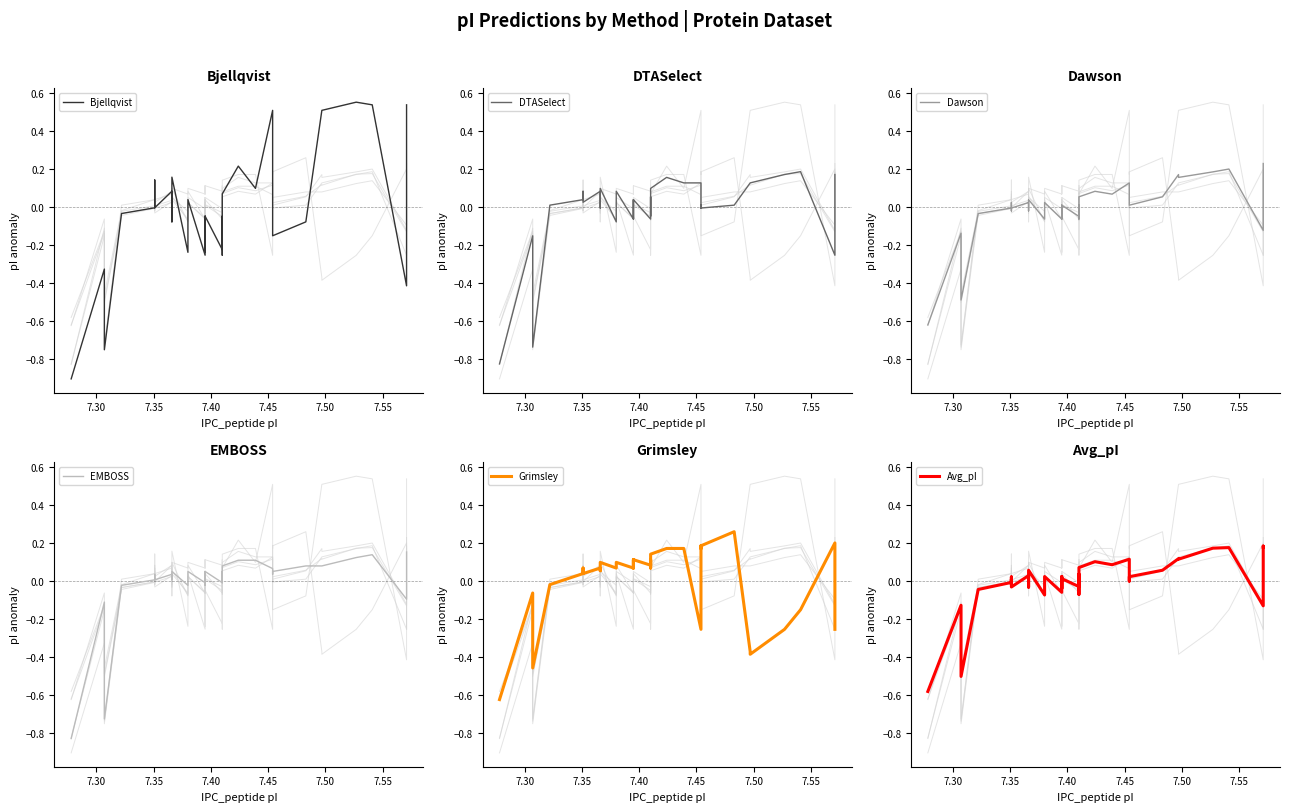

Which series has the widest spread of values?

Bjellqvist